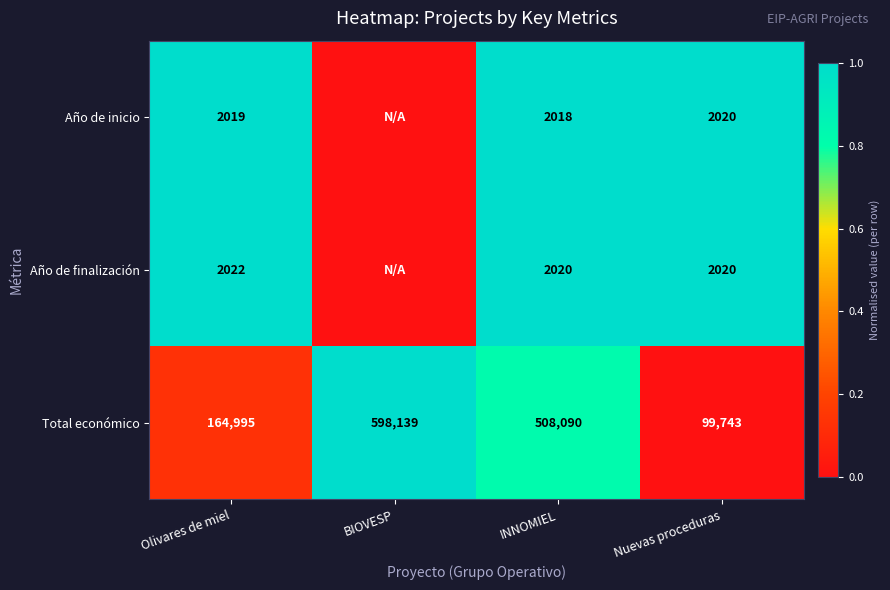

What is the average value of the Total económico series?

342742